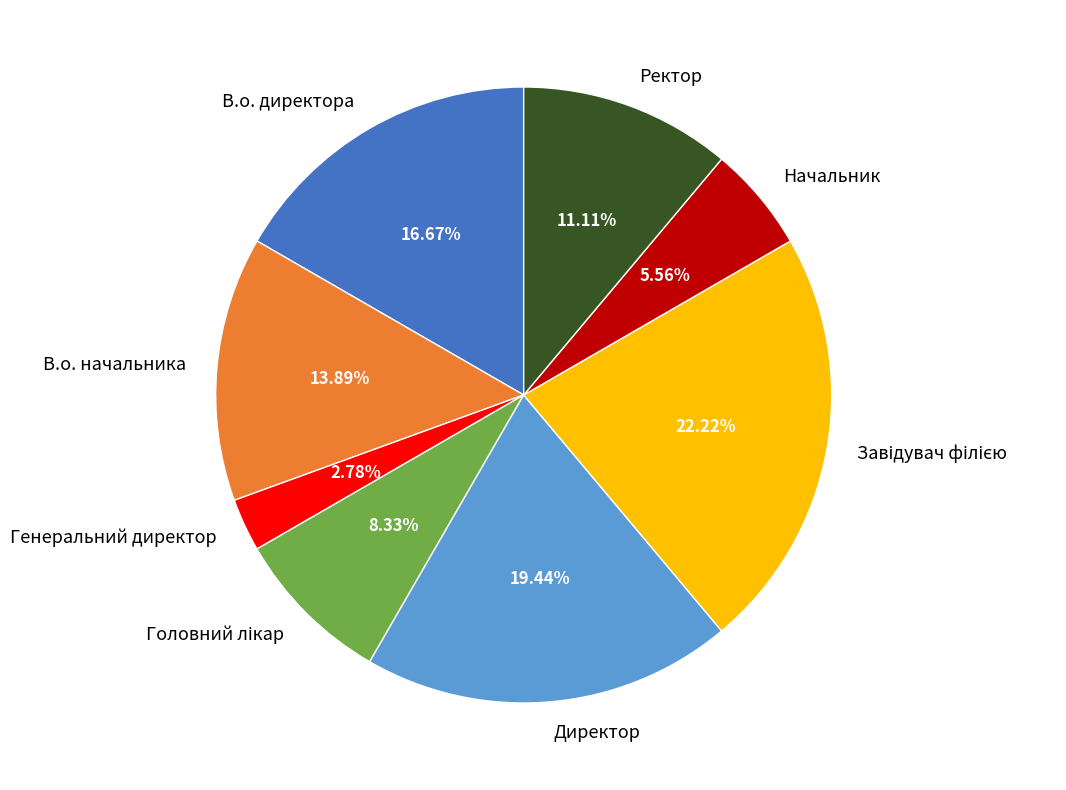

Which category has the smallest portion of the pie?

Генеральний директор